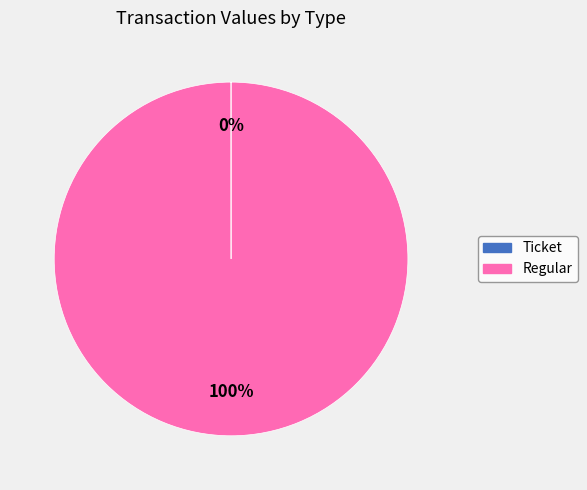

To the nearest percent, what percentage of the pie is Regular?

100%